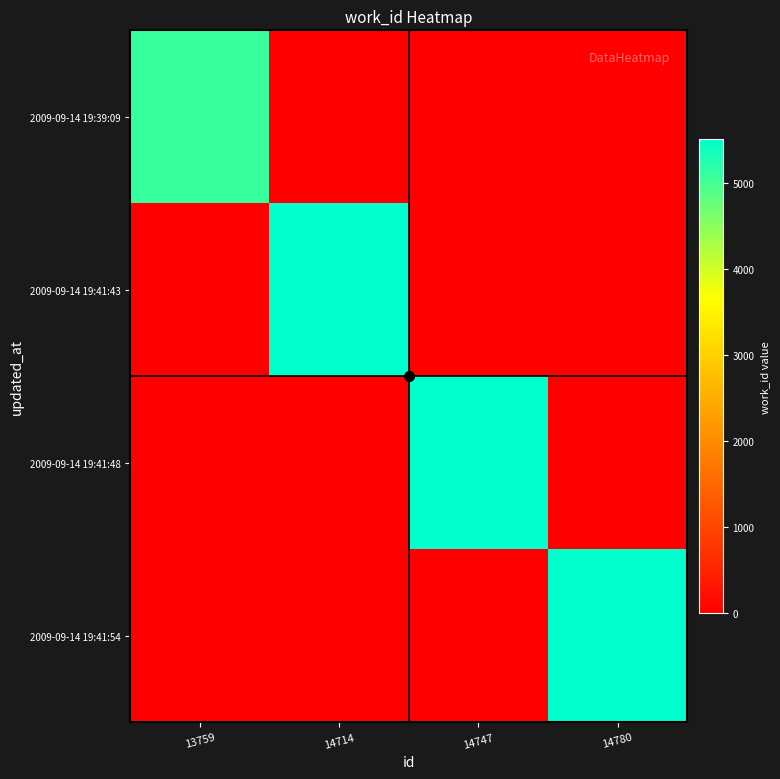

How many distinct data groups are displayed?

4